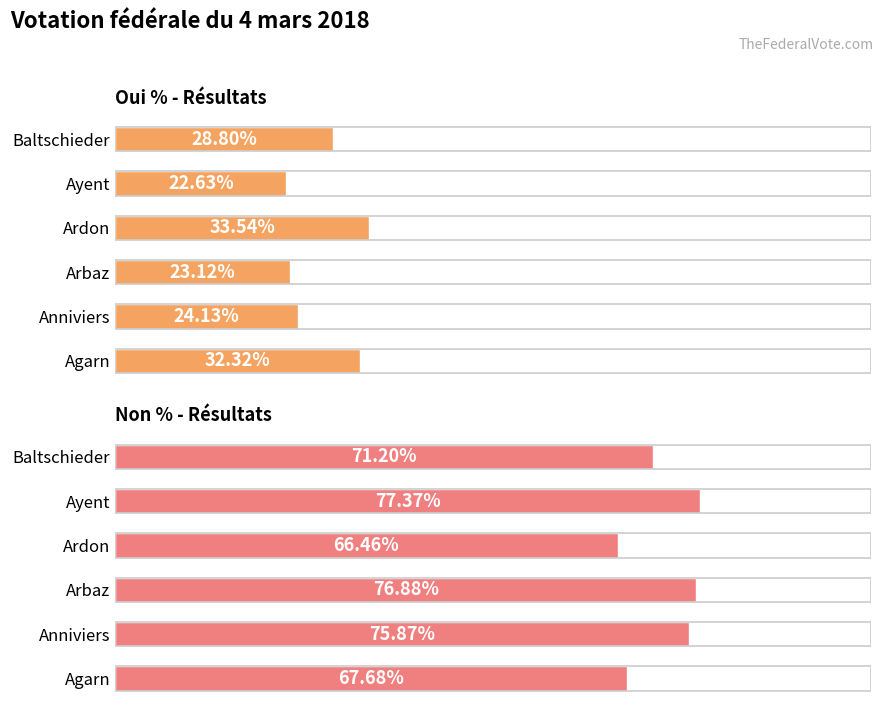

At which label does Non % - Résultats first exceed 75?

Anniviers